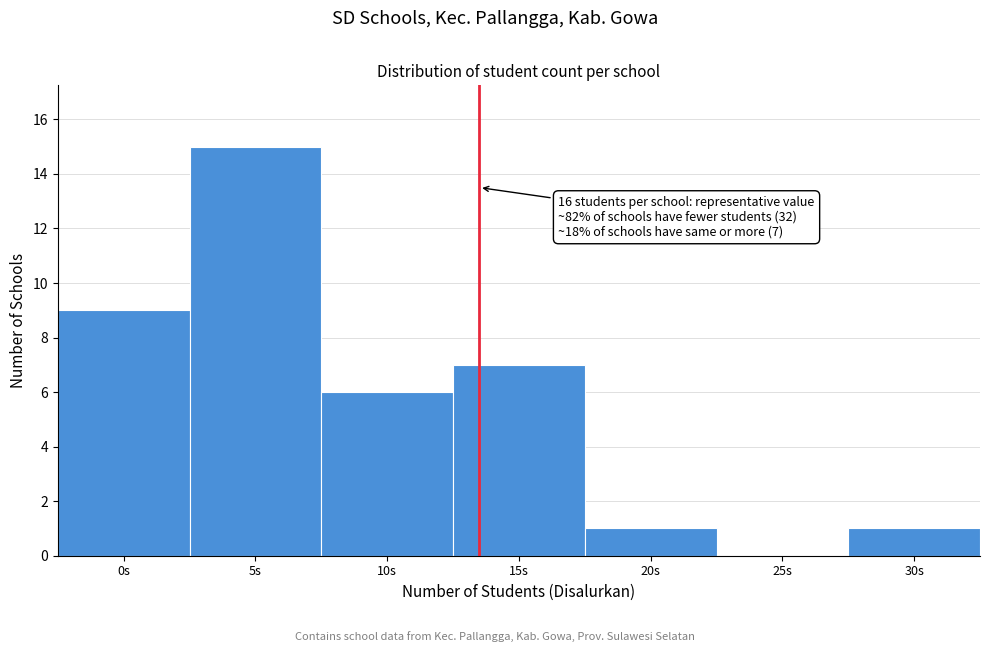

Reading left to right, list all the values displayed in this chart.

0s=9	5s=15	10s=6	15s=7	20s=1	25s=0	30s=1